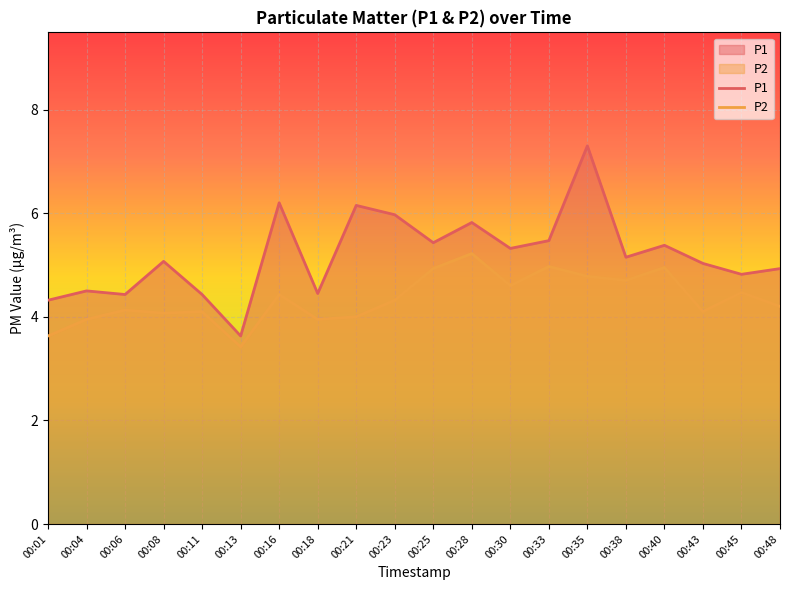

Rank the series at 00:18 from lowest to highest value.

P2, P1